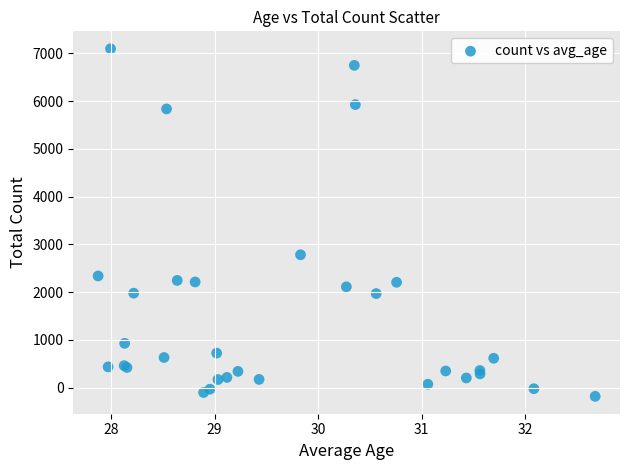

What Y value in the scatter plot is closest to 3459?

2784.8